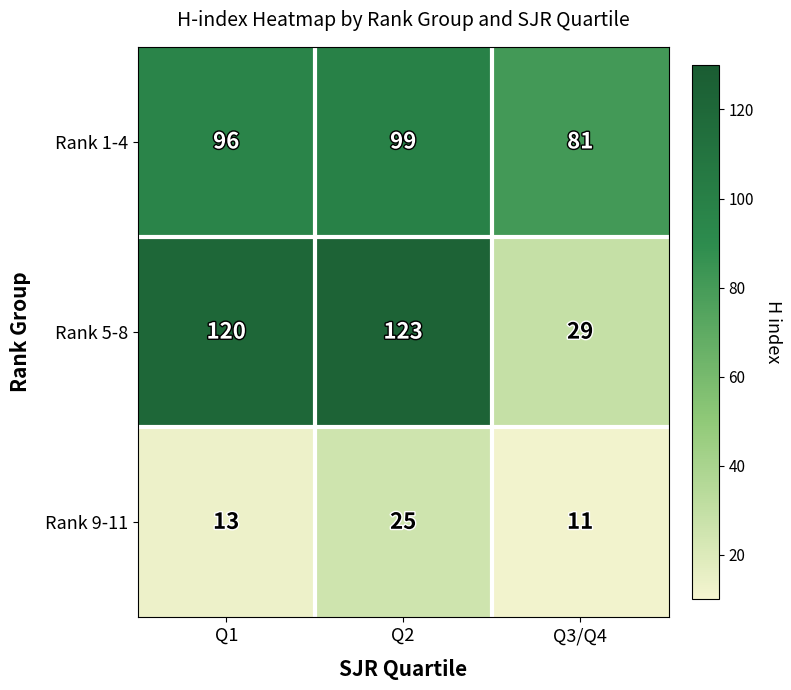

What is the difference between the highest and lowest values at Q3/Q4?

70